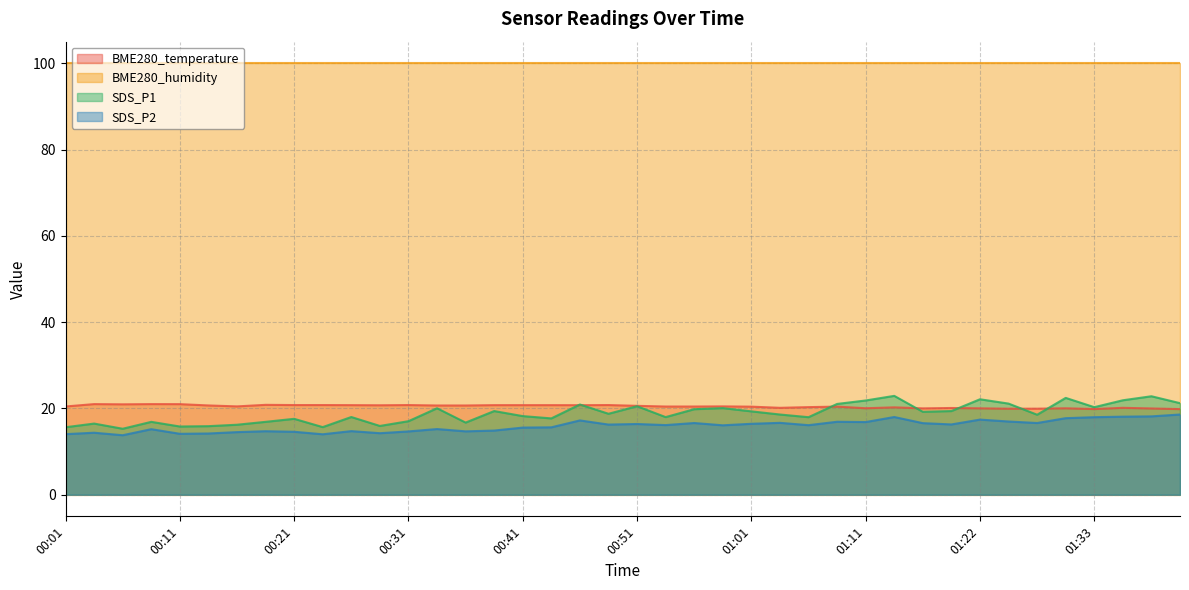

How many interior local peaks does the SDS_P2 series have?

12